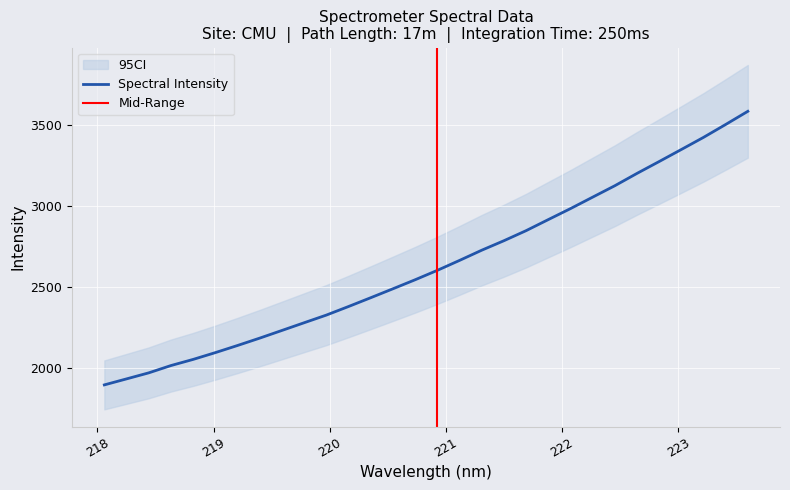

The value at 222.4538 is 3125.3. True or false?

True